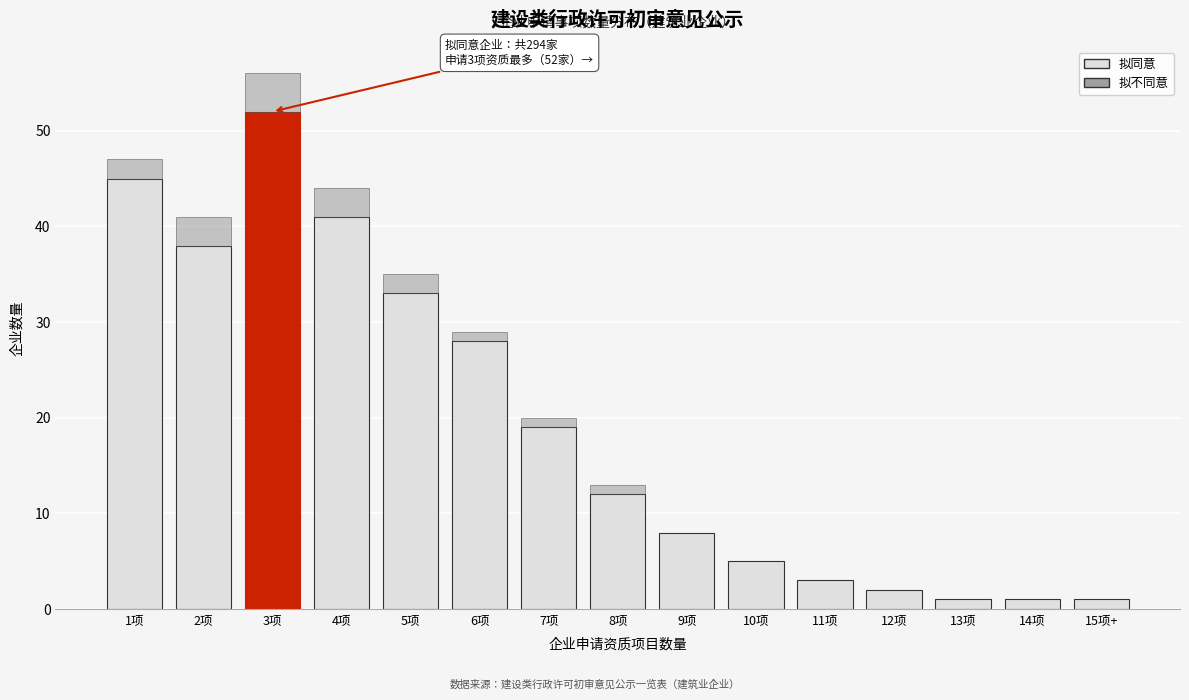

Reading left to right, list the values for the 拟同意 series.

1项=45	2项=38	3项=52	4项=41	5项=33	6项=28	7项=19	8项=12	9项=8	10项=5	11项=3	12项=2	13项=1	14项=1	15项+=1